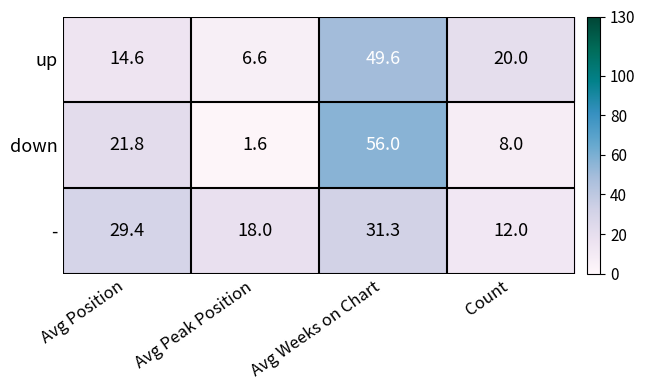

Reading left to right, list all the values displayed in this chart.

up: Avg Position=14.6	Avg Peak Position=6.6	Avg Weeks on Chart=49.6	Count=20.0
down: Avg Position=21.8	Avg Peak Position=1.6	Avg Weeks on Chart=56.0	Count=8.0
-: Avg Position=29.4	Avg Peak Position=18.0	Avg Weeks on Chart=31.3	Count=12.0